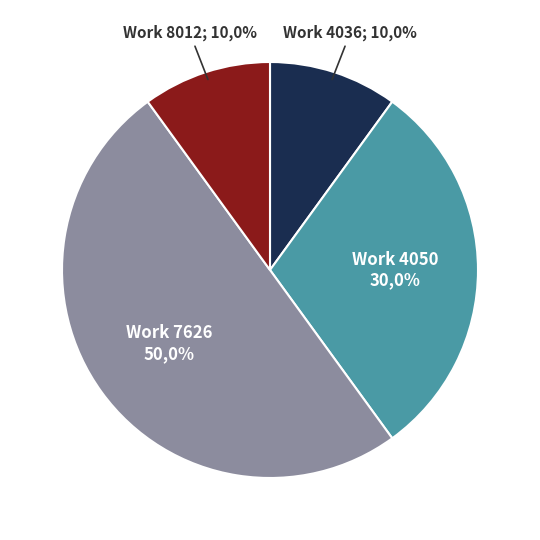

Is there a majority slice in this chart?

No